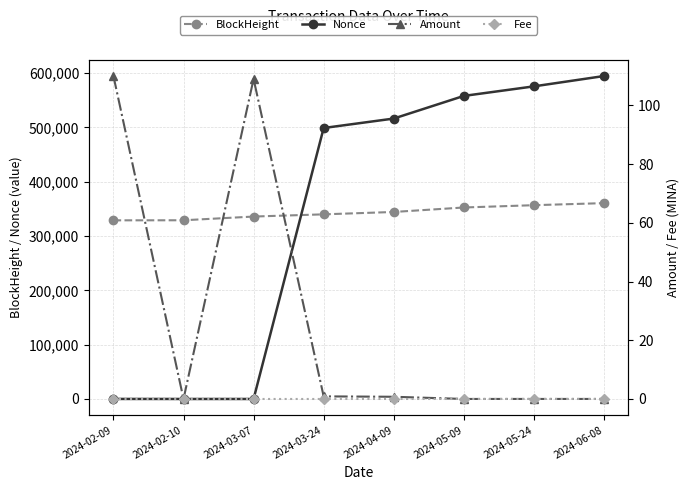

How many lines are shown in the chart?

4